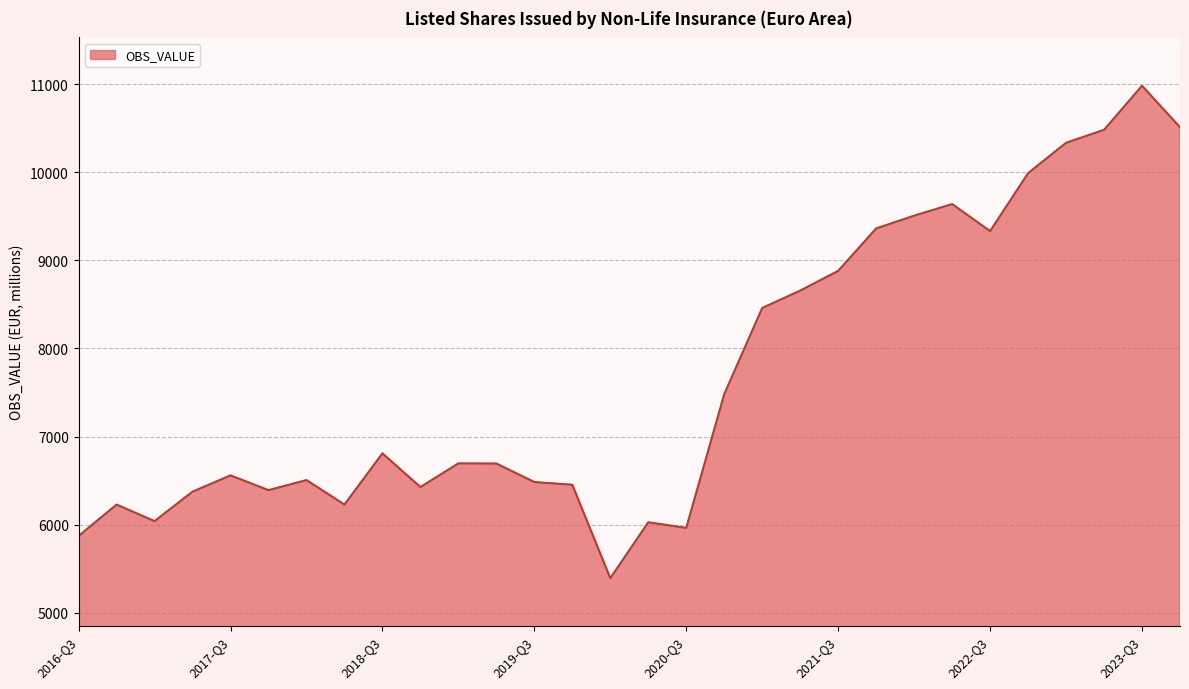

What is the difference between the maximum and minimum values?

5590.5